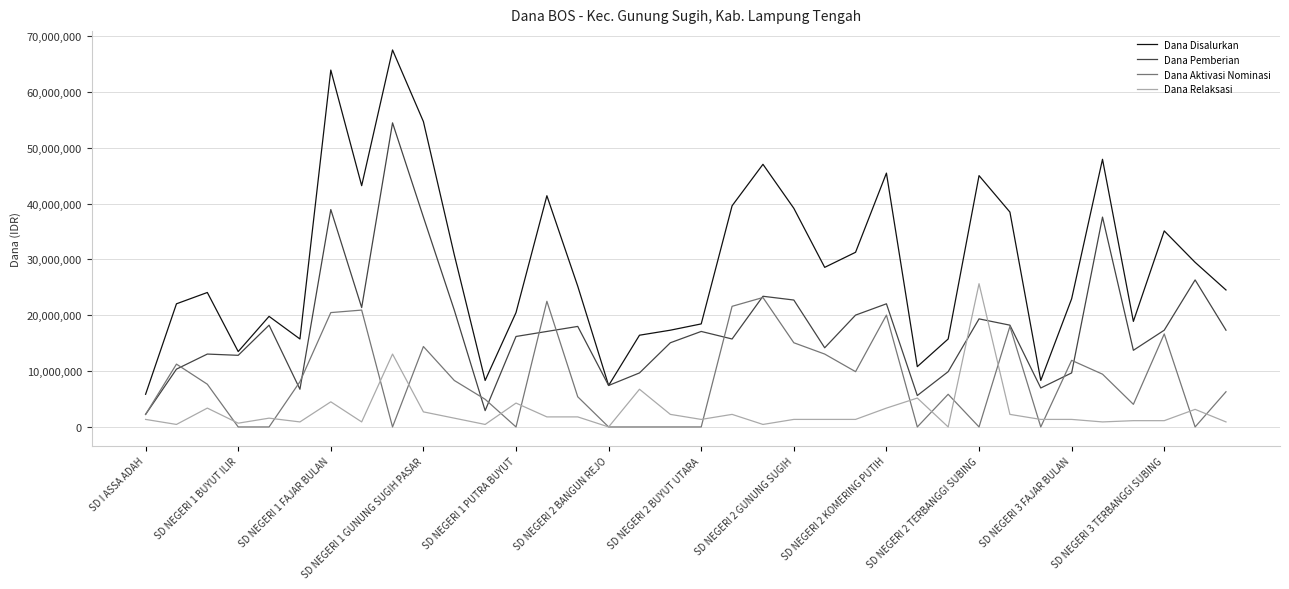

What is the difference between the maximum and second lowest values in the Dana Aktivasi Nominasi series?

23175000